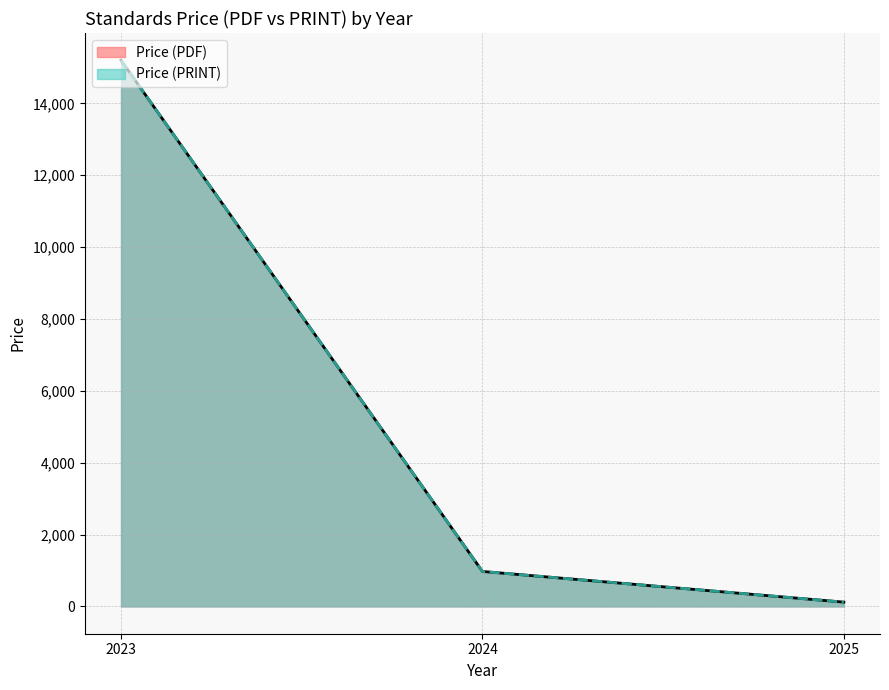

True or false: Price (PRINT) has a value of 6565.0 at 2024.

False